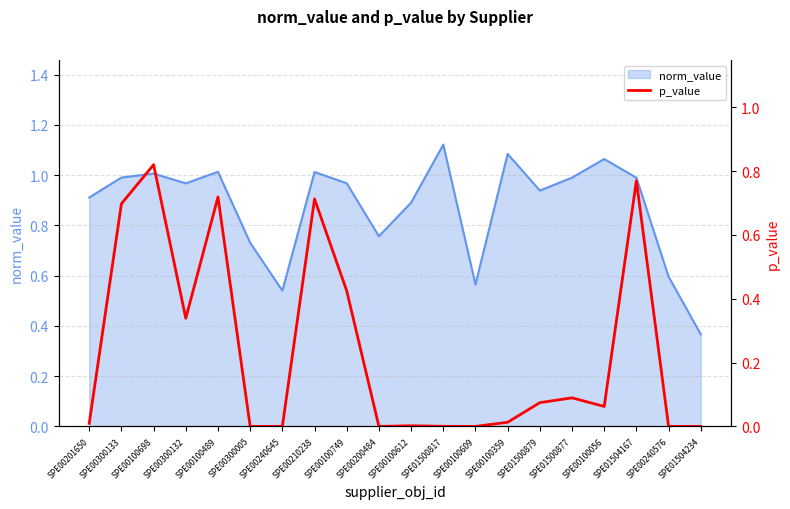

Between SPE01500879 and SPE01500877, which is larger?

SPE01500877